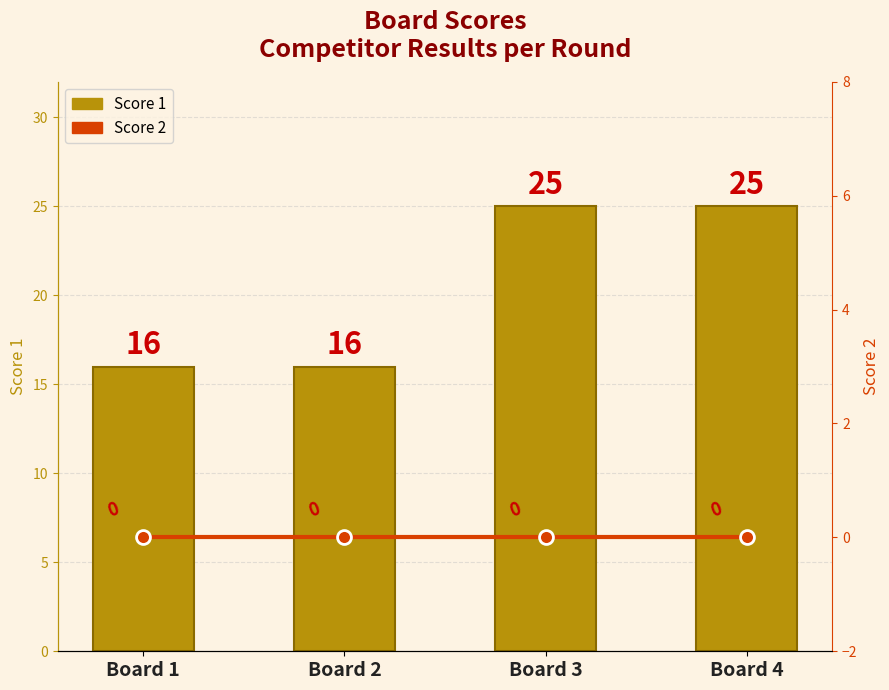

What is the sum of all Score 1 values?

82